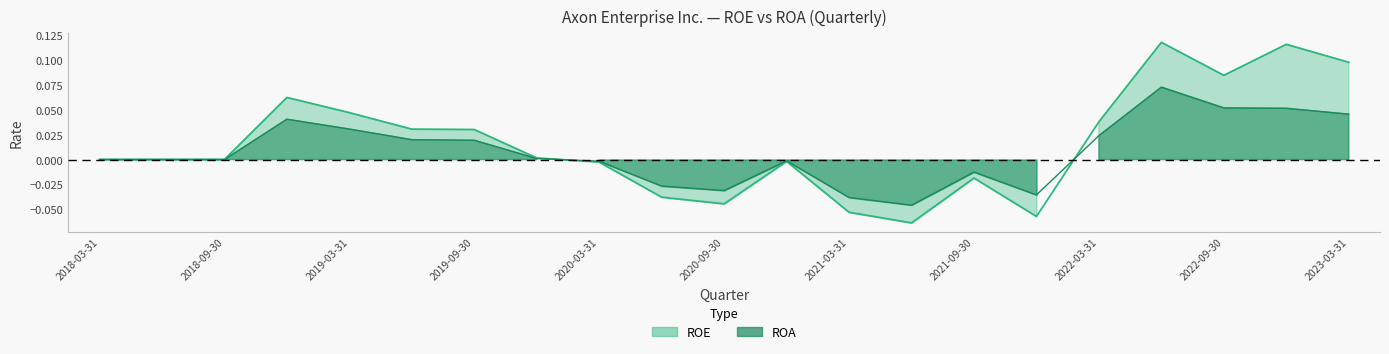

Rank the series by their maximum value, from lowest to highest.

ROA, ROE